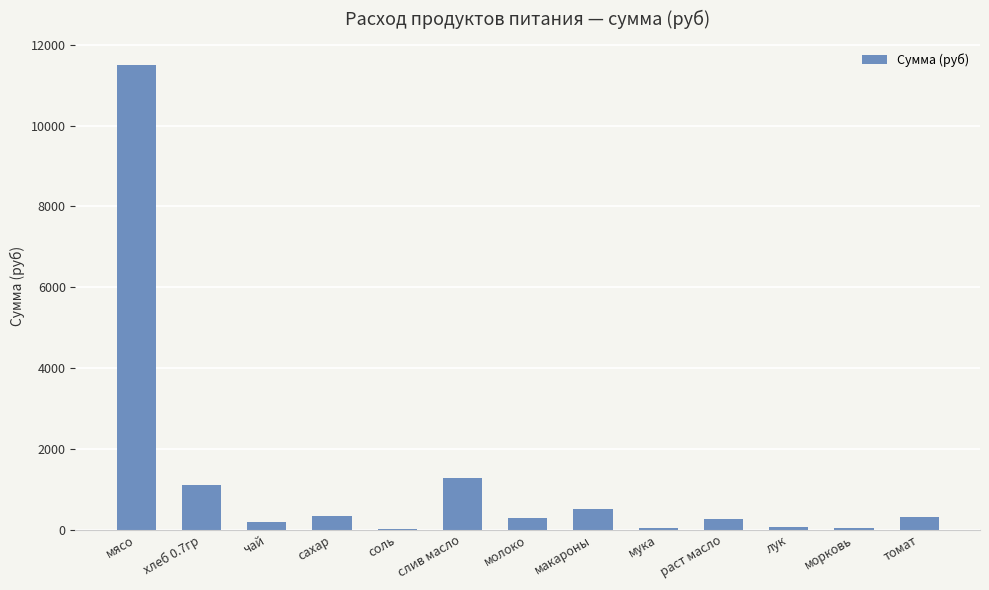

Count the number of categories in the chart.

13